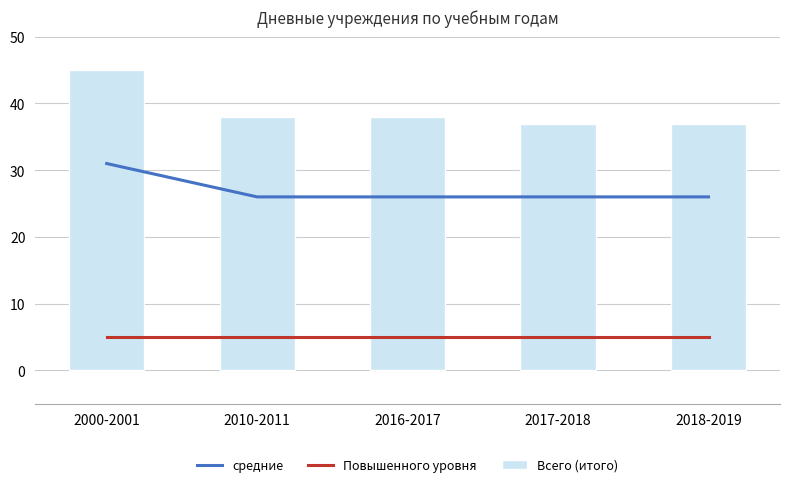

At which label is Повышенного уровня closest to 5?

2000-2001